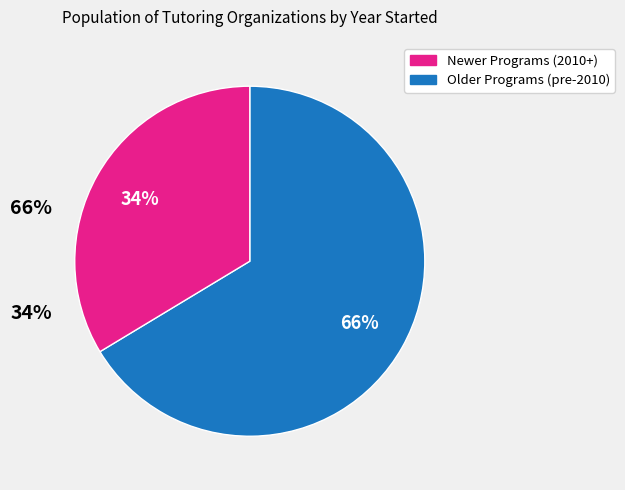

Does any single category account for the majority?

Yes